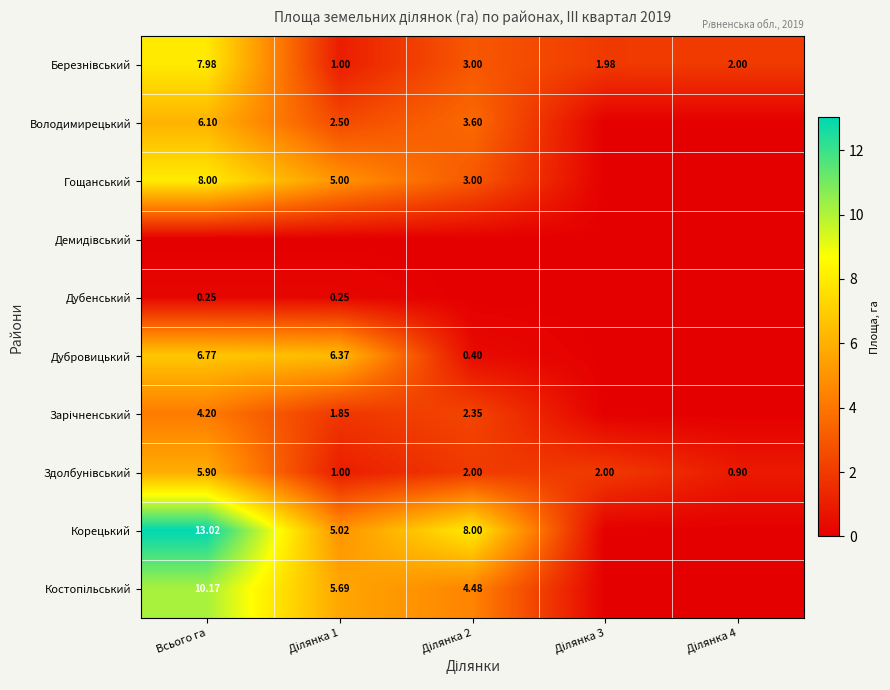

Is it true that Костопільський equals 0.0 at Ділянка 3?

True